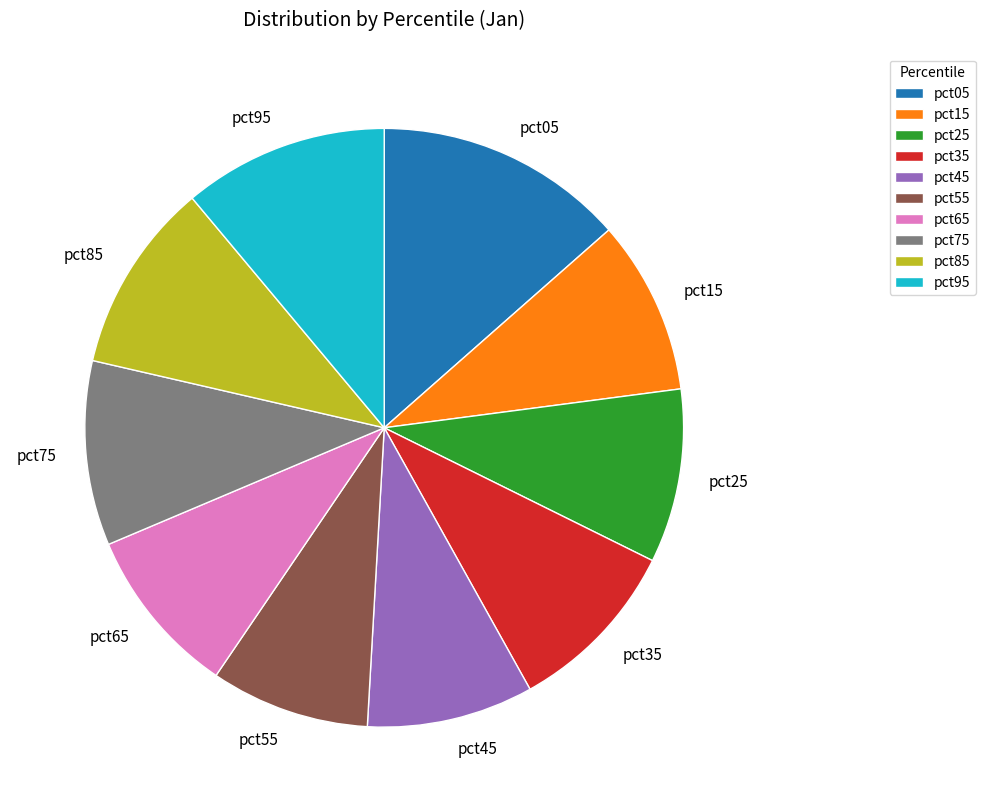

How many segments does this pie chart have?

10